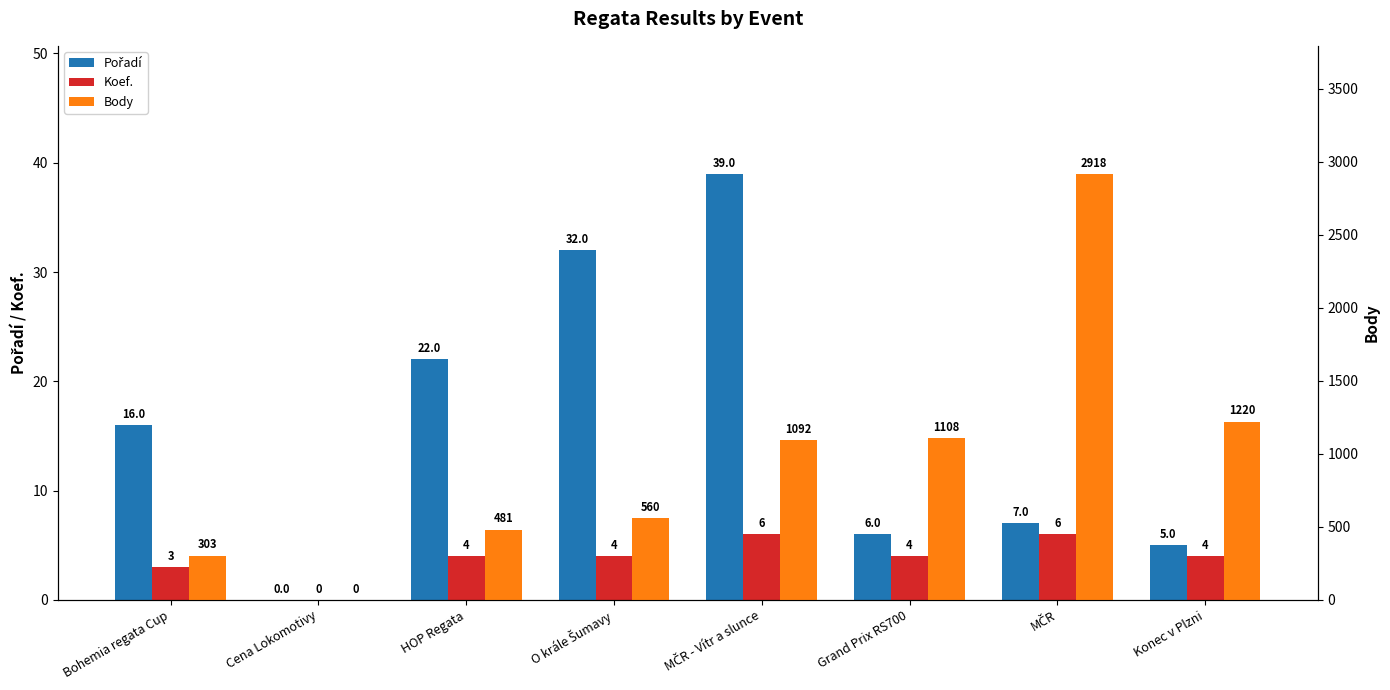

At how many categories does at least one series exceed 2779?

1